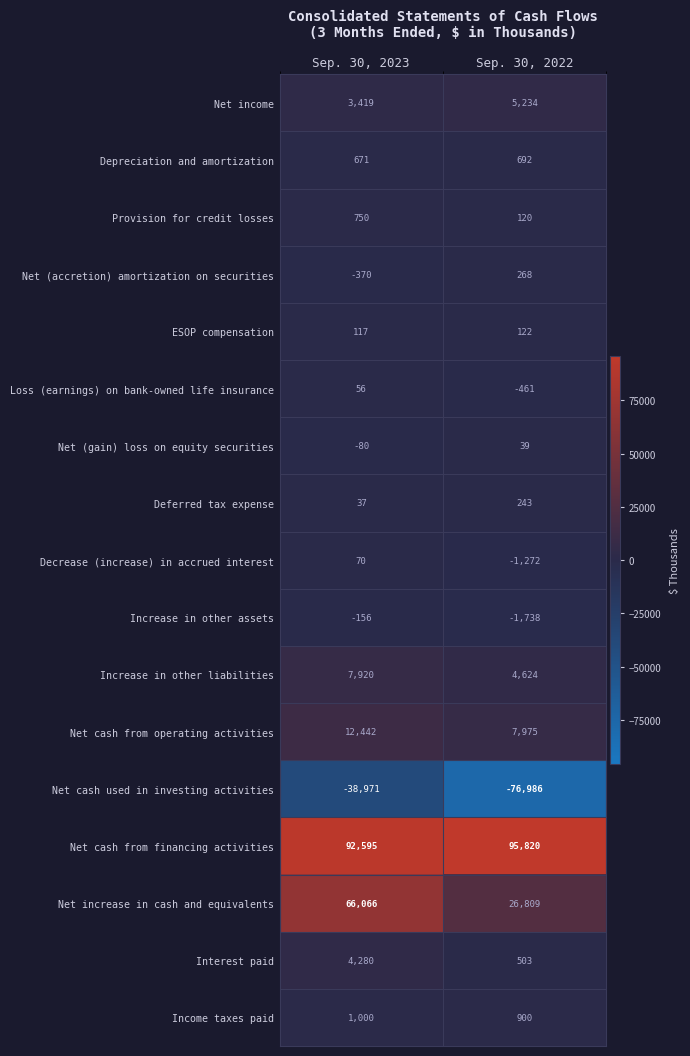

Where is Net cash from operating activities nearest to the value 10208?

Sep. 30, 2022